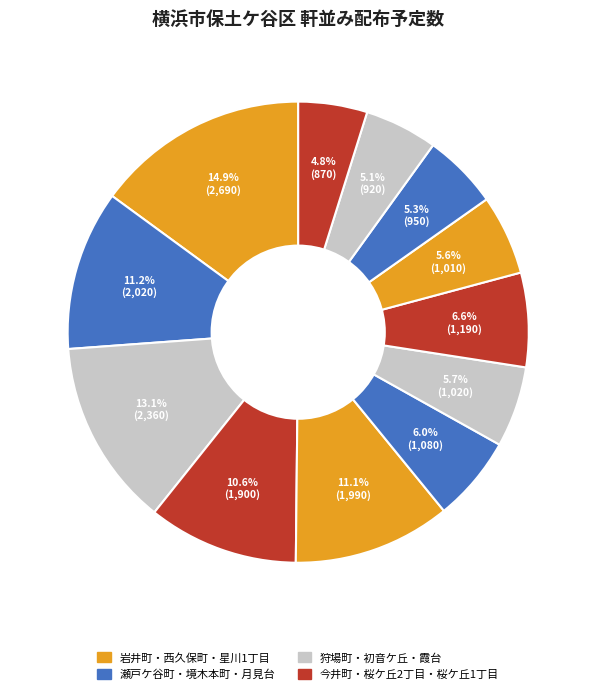

What is the smallest slice in the pie chart?

桜ケ丘1丁目